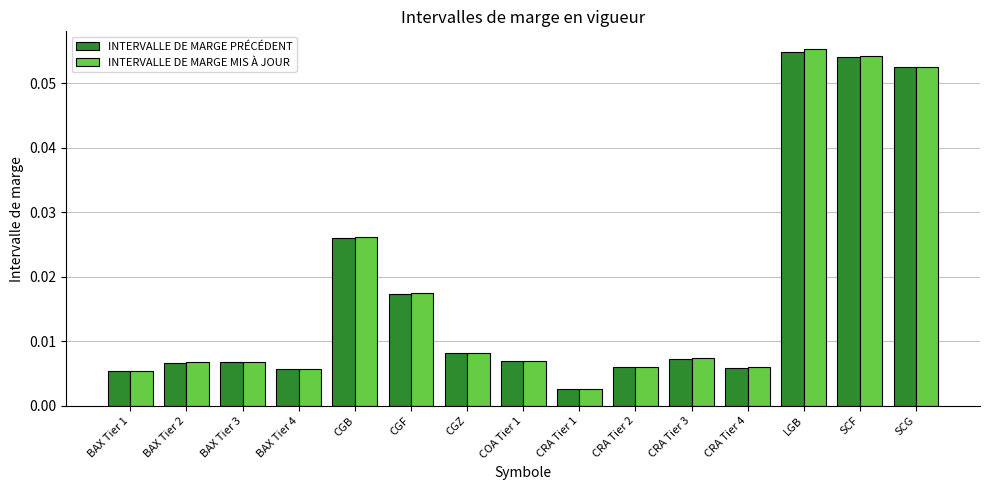

How many series are shown in this chart?

2